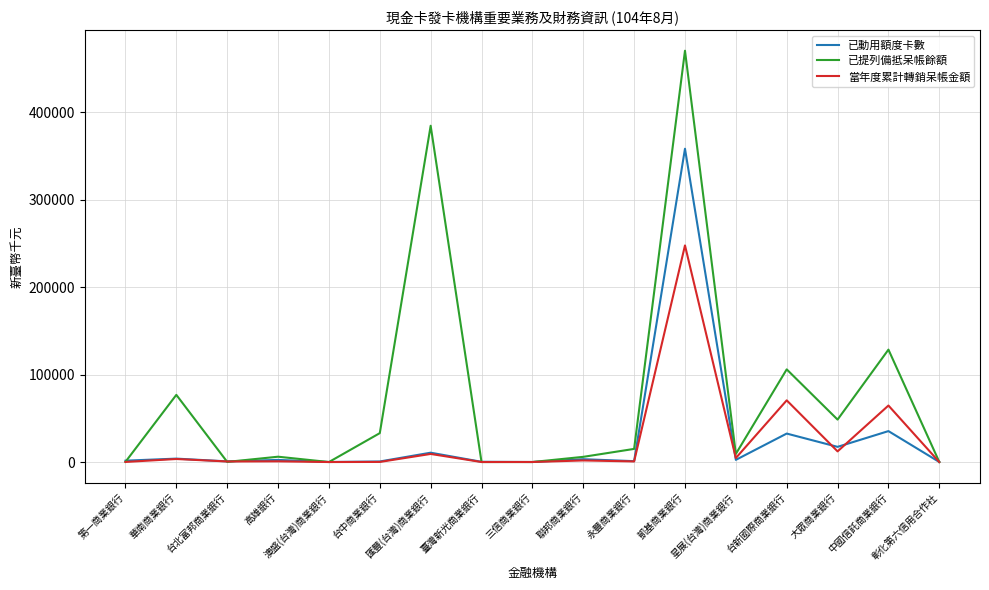

The 已動用額度卡數 series shows 1006 at 永豐商業銀行. True or false?

True